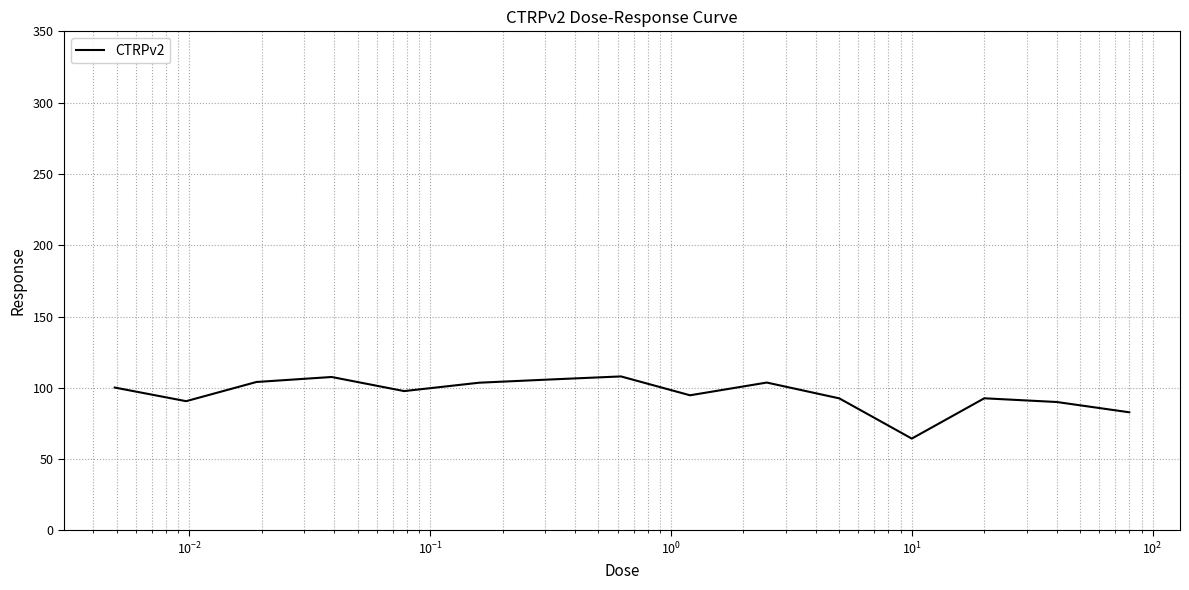

What is the difference between the maximum and minimum values?

43.6